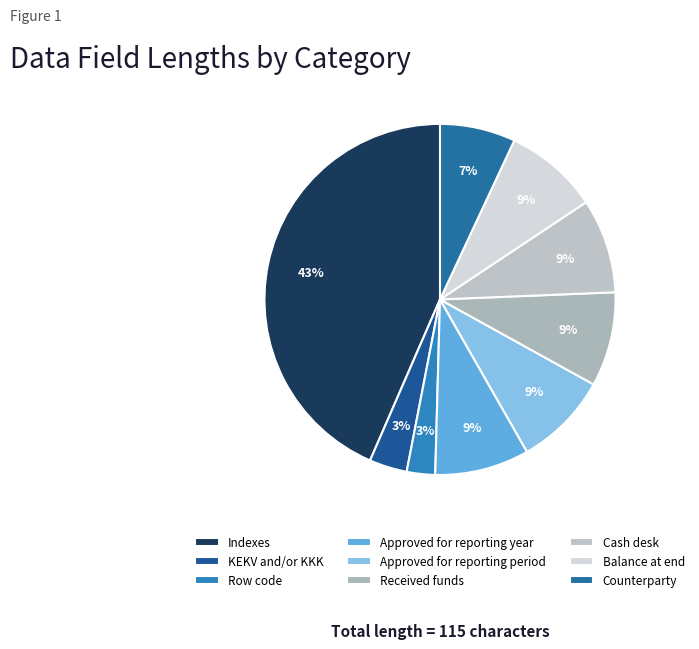

What percentage is the Received funds slice, to the nearest percent?

9%